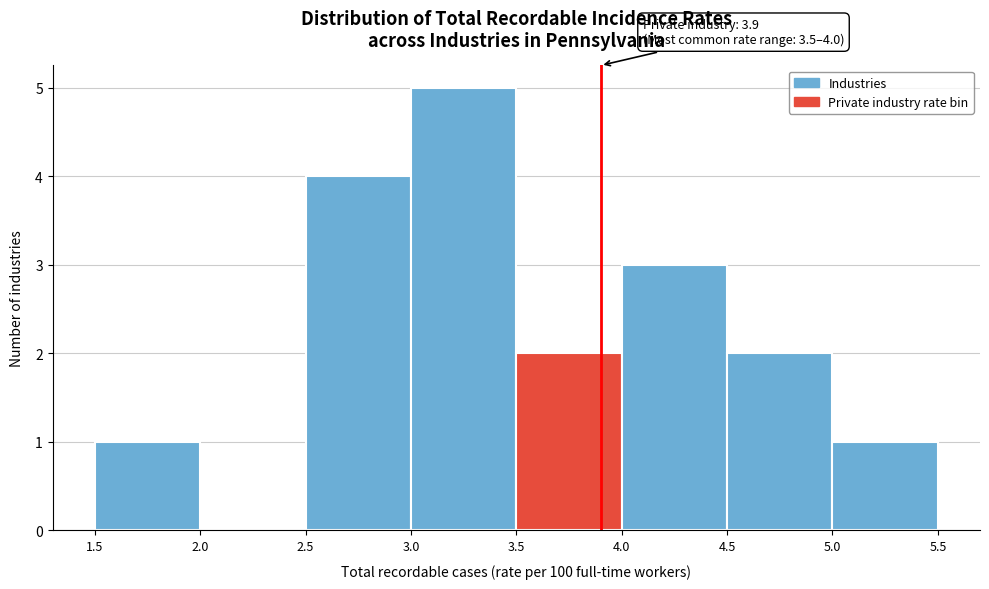

Which range on the x-axis has the tallest bar?

3.0 to 3.5